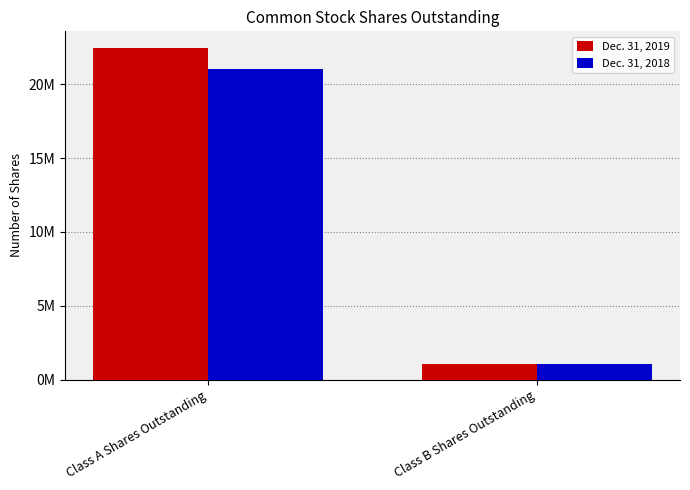

True or false: Dec. 31, 2019 has a value of 22455100 at Class A Shares Outstanding.

True